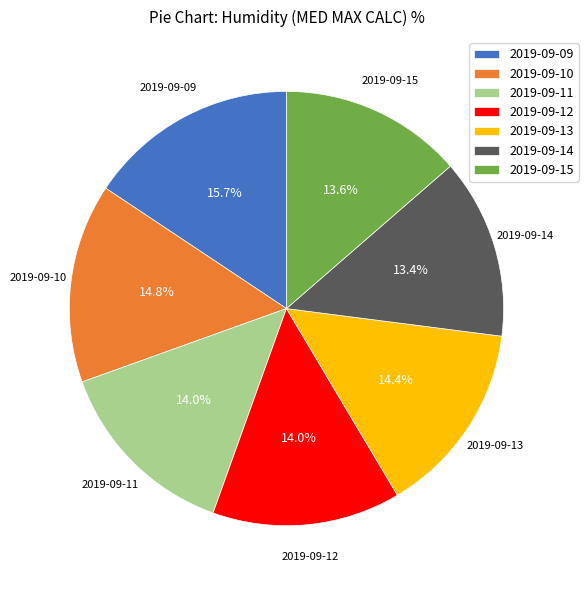

Which category has the biggest portion of the pie?

2019-09-09